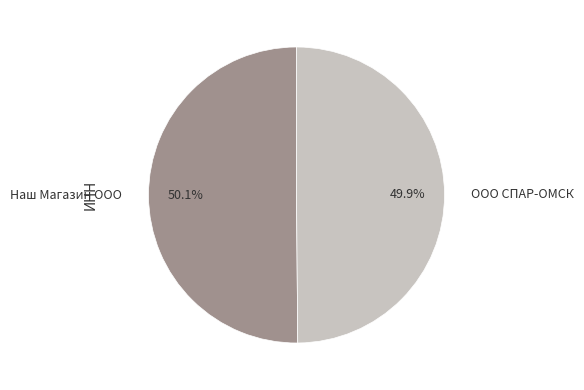

Approximately how many times larger is the value at ООО СПАР-ОМСК compared to Наш Магазин ООО?

1.0